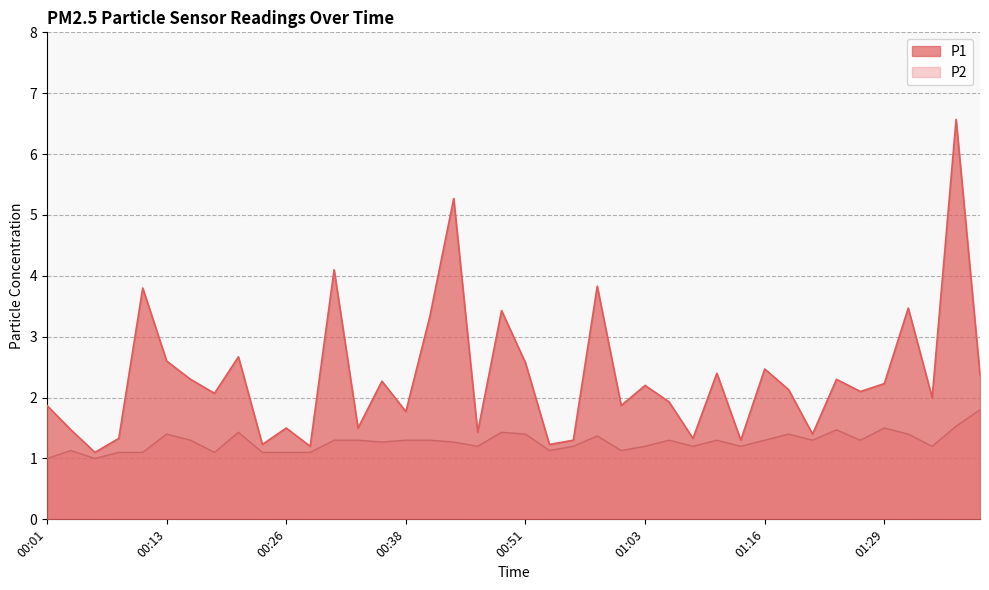

What position from the left is 01:14?

30